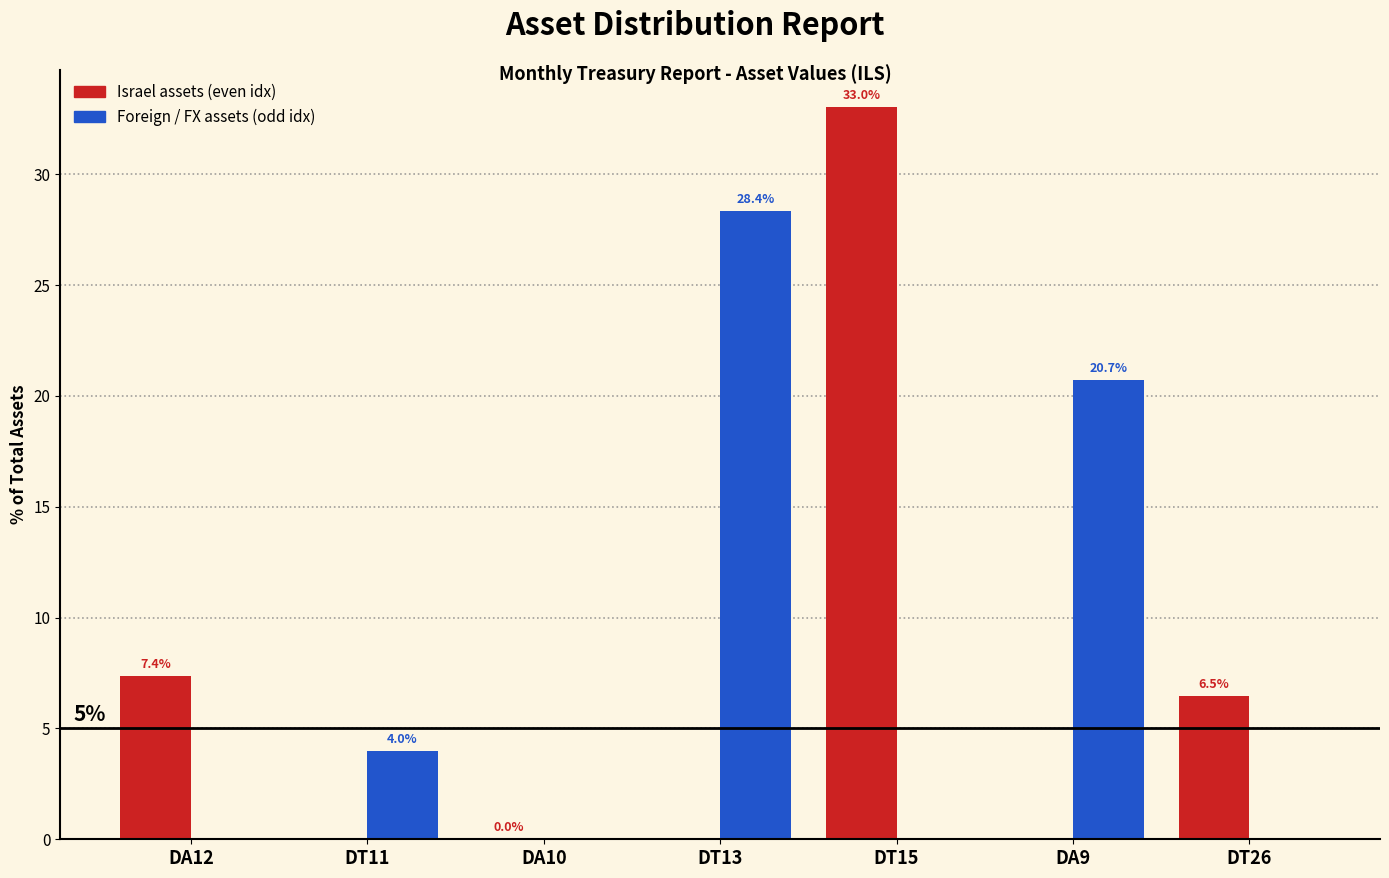

At which label is Israel assets (even idx) closest to 16?

DA12